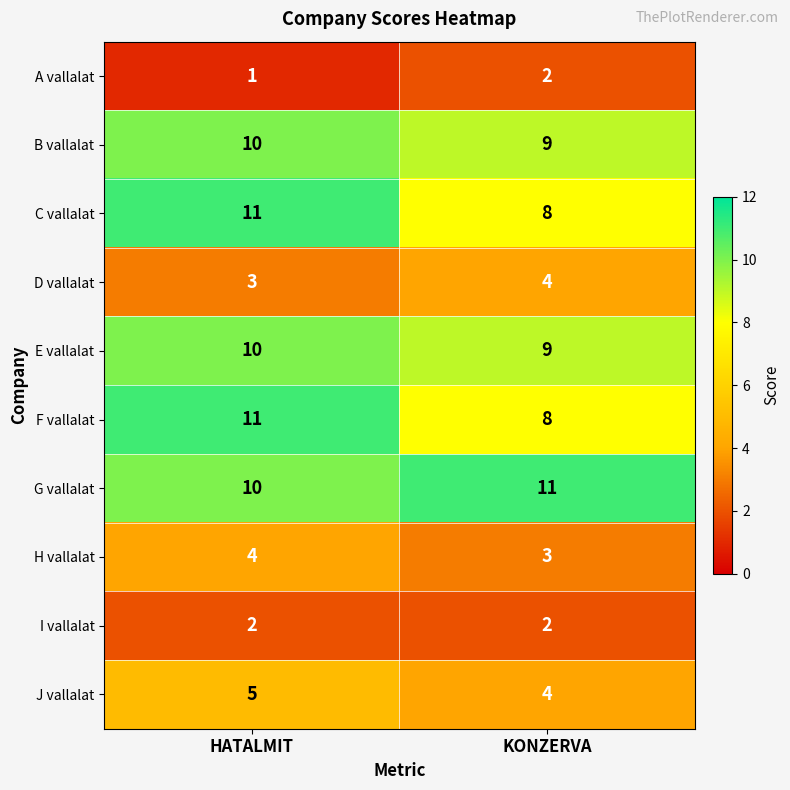

What is the sum of the F vallalat values at HATALMIT and KONZERVA?

19